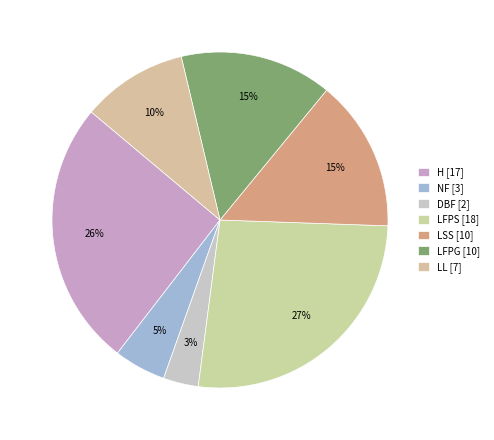

Is it true that H is 37% of the pie?

False